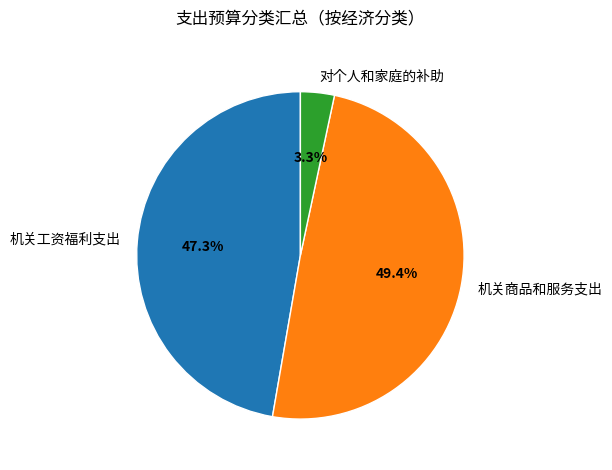

Is it true that 机关商品和服务支出 is 58% of the pie?

False